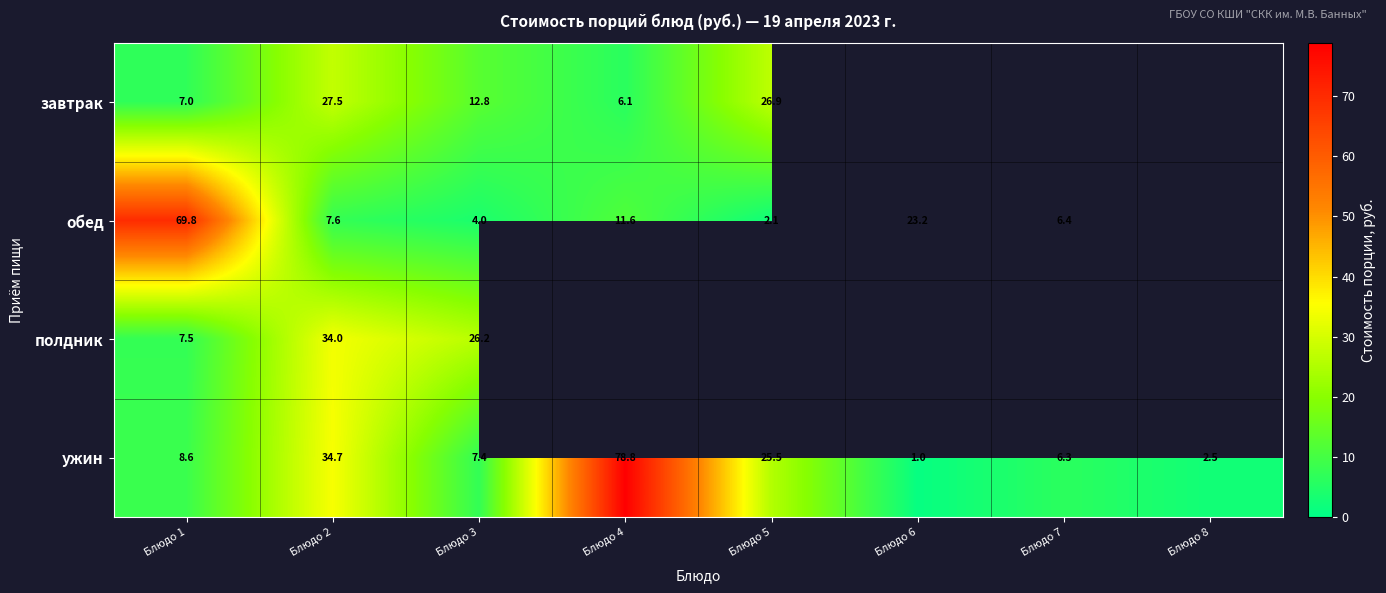

What is the minimum value for ужин?

1.0